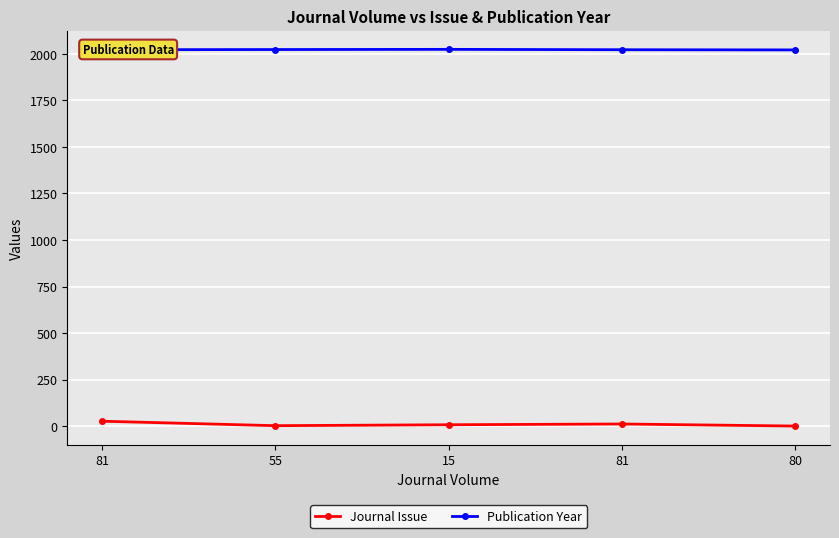

What is the sum of all Publication Year values?

10112